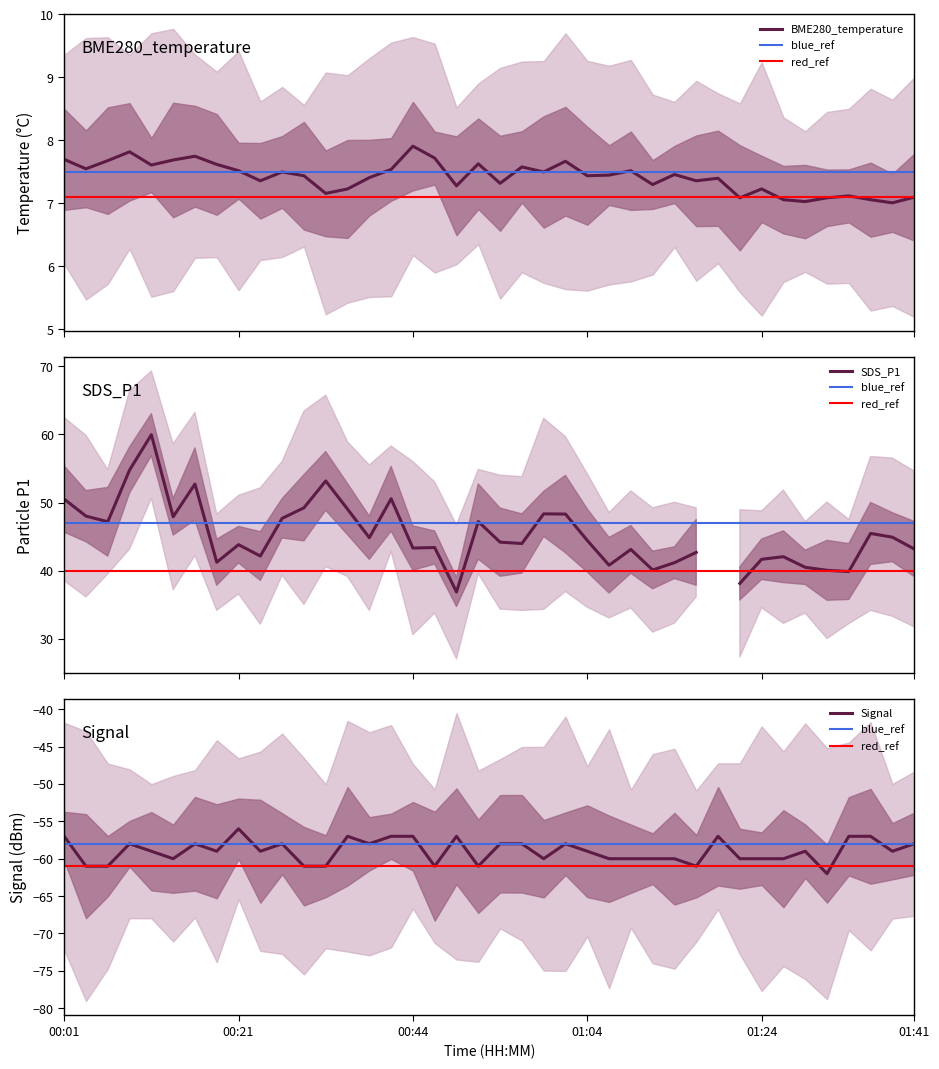

At which label does Signal reach its peak?

00:21